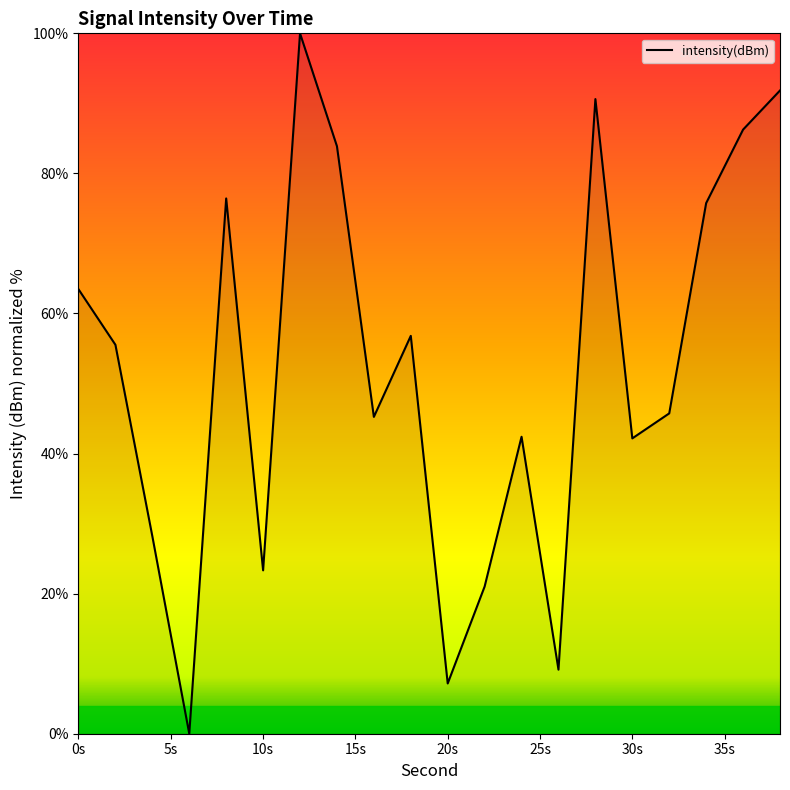

What is the greatest value displayed?

100.0